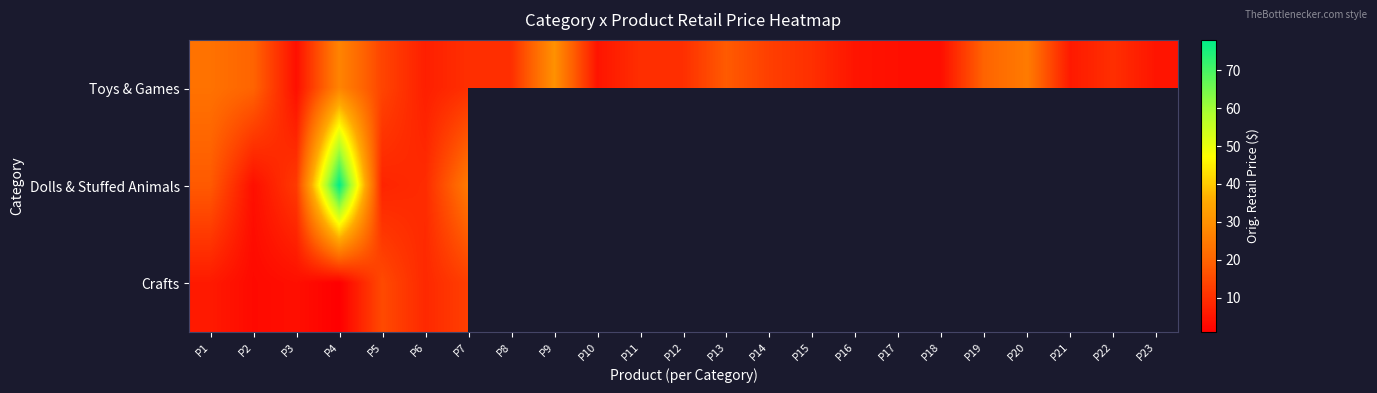

True or false: Toys & Games has a value of 20.0 at P2.

True